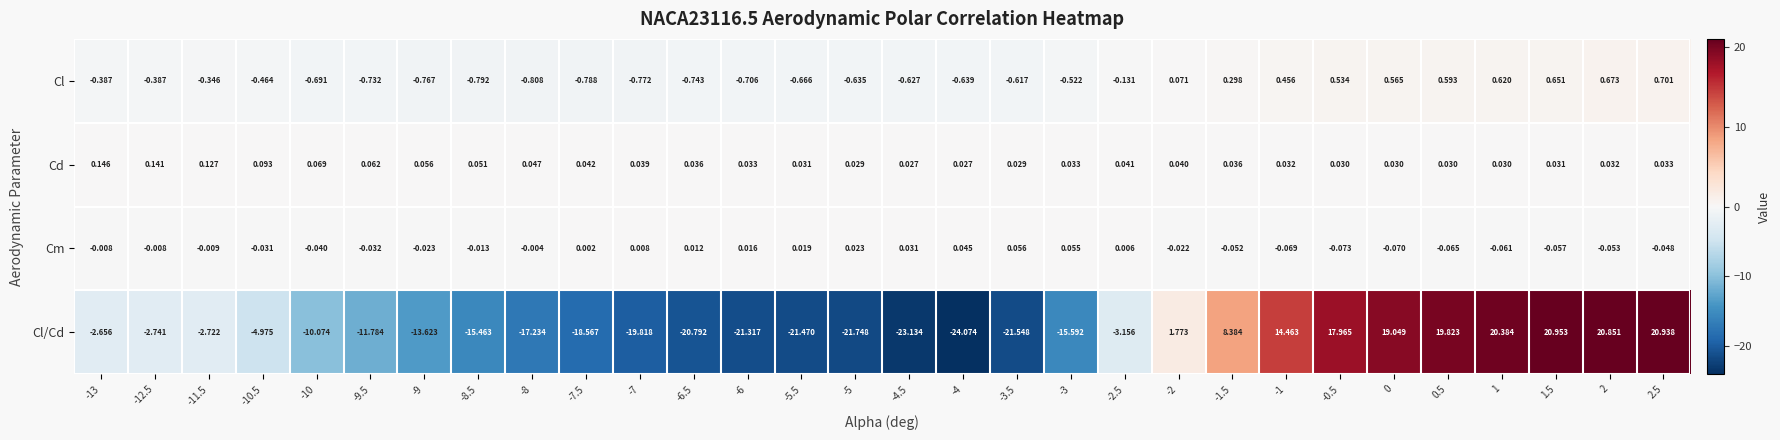

Between -2 and 0, which series saw the biggest shift?

Cl/Cd